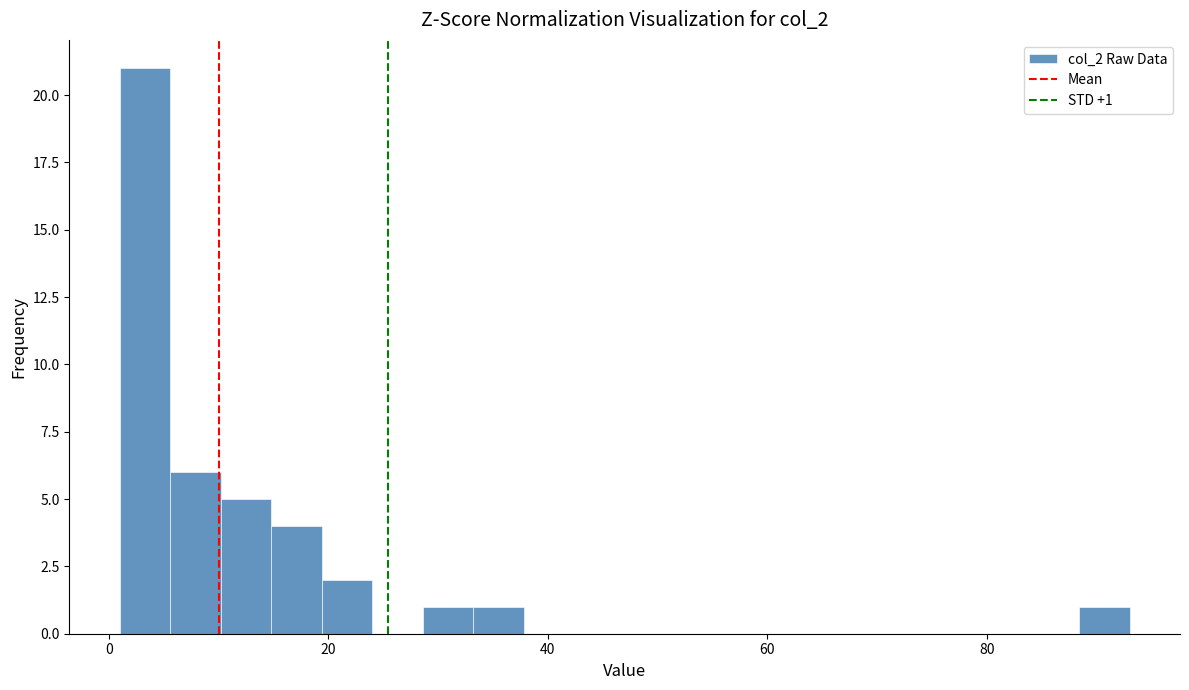

Read against the x-axis, roughly where is the centre of the tallest bar?

4